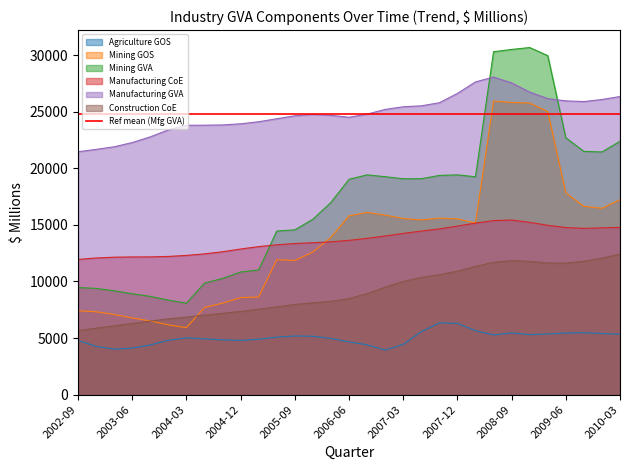

Is the value of Mining GOS at 2004-06 greater than the value of Agriculture GOS at 2007-12?

Yes